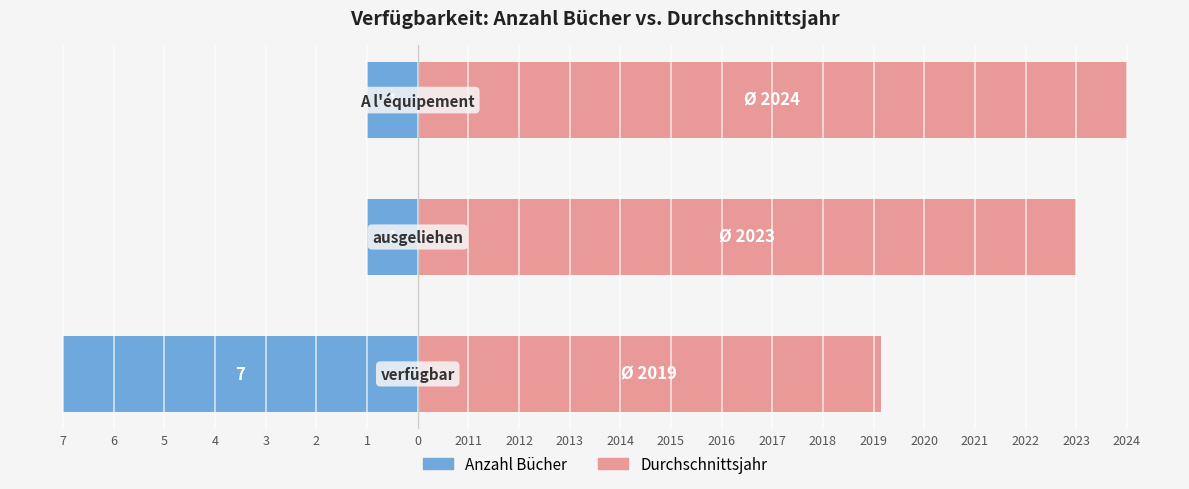

At how many categories does at least one series exceed -5?

3